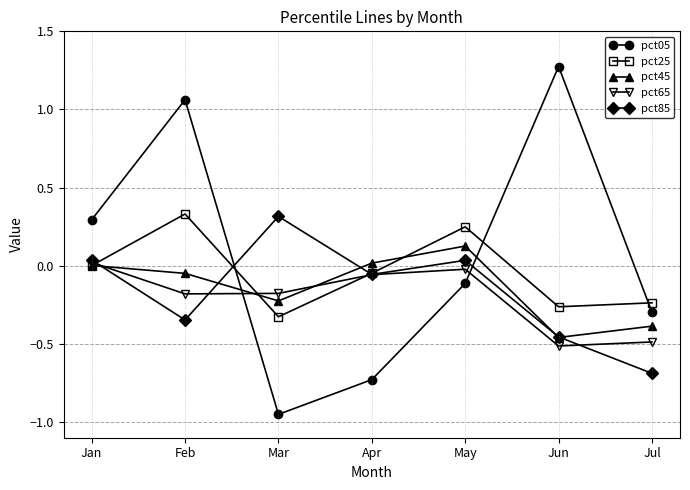

How many interior local peaks does the pct05 series have?

2